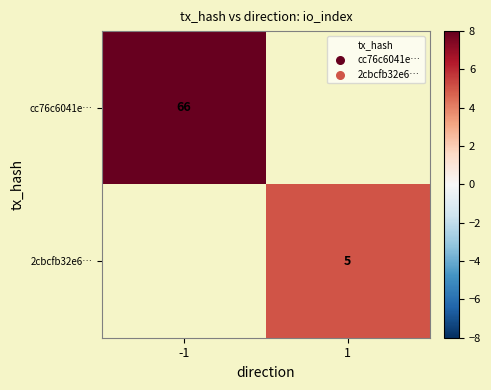

How many distinct data groups are displayed?

2